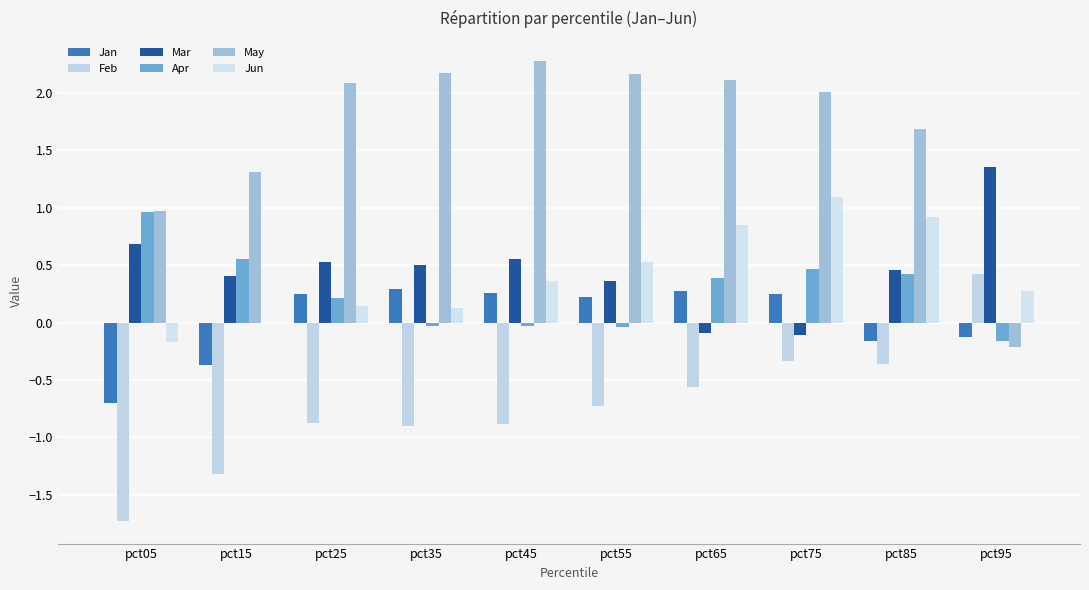

Count the Jan values in the range 0 to 1.

6